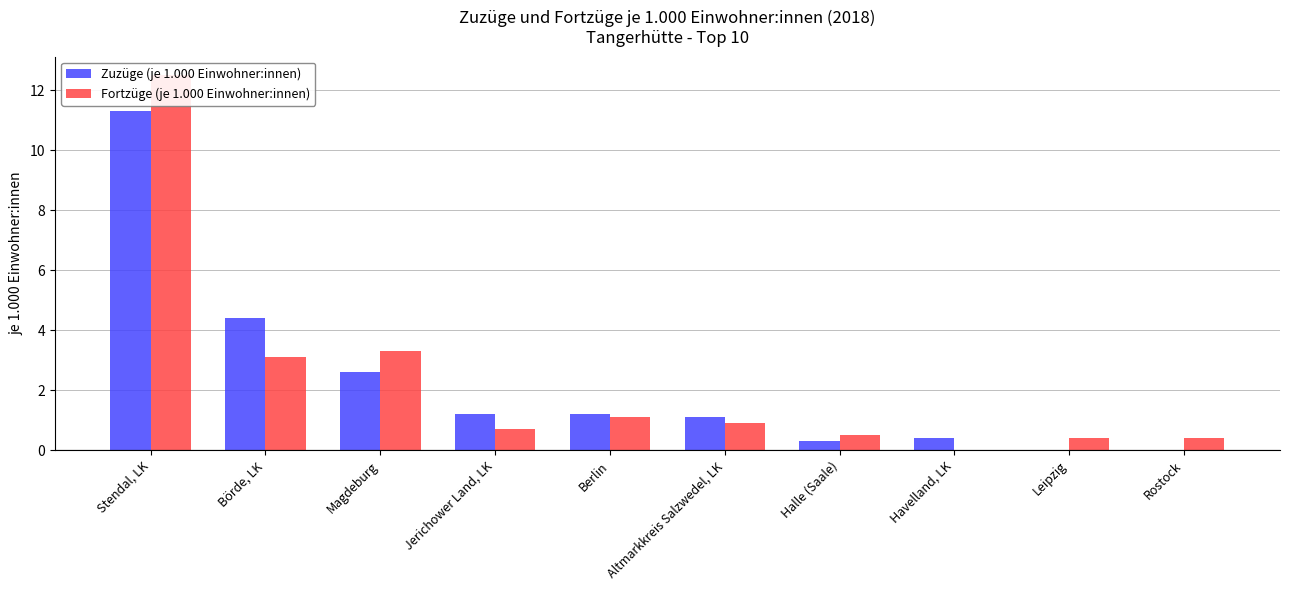

At Halle (Saale), list the series in order from smallest to largest.

Zuzüge (je 1.000 Einwohner:innen), Fortzüge (je 1.000 Einwohner:innen)